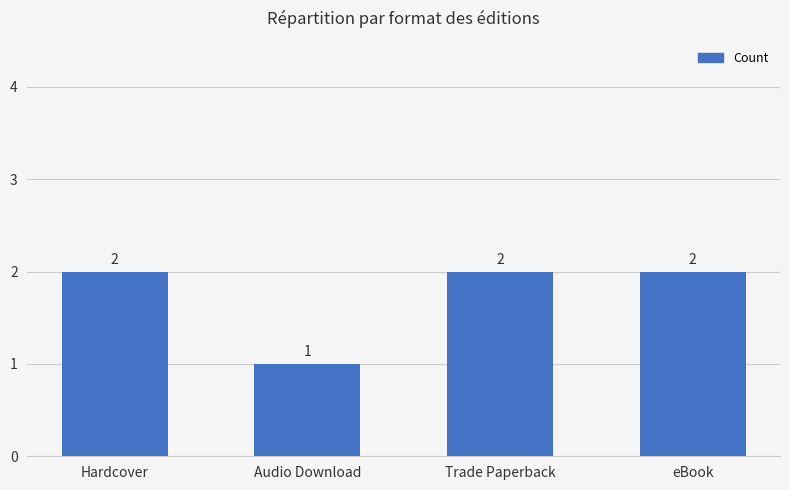

The value at Audio Download is 2. True or false?

False